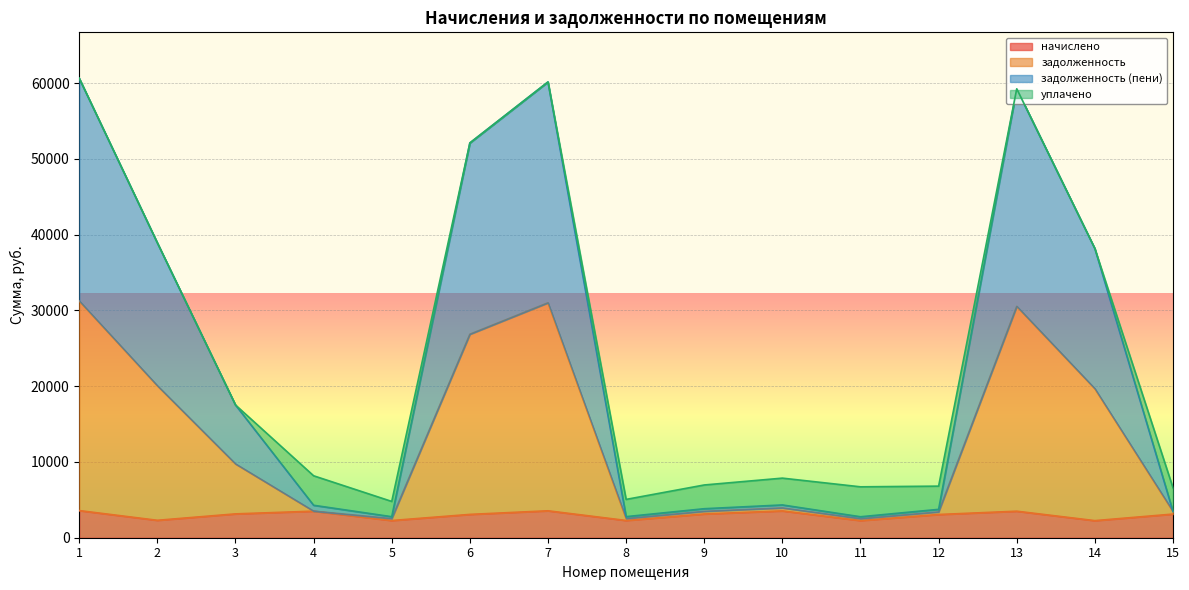

What are all the series names shown in the legend?

начислено, задолженность, задолженность (пени), уплачено